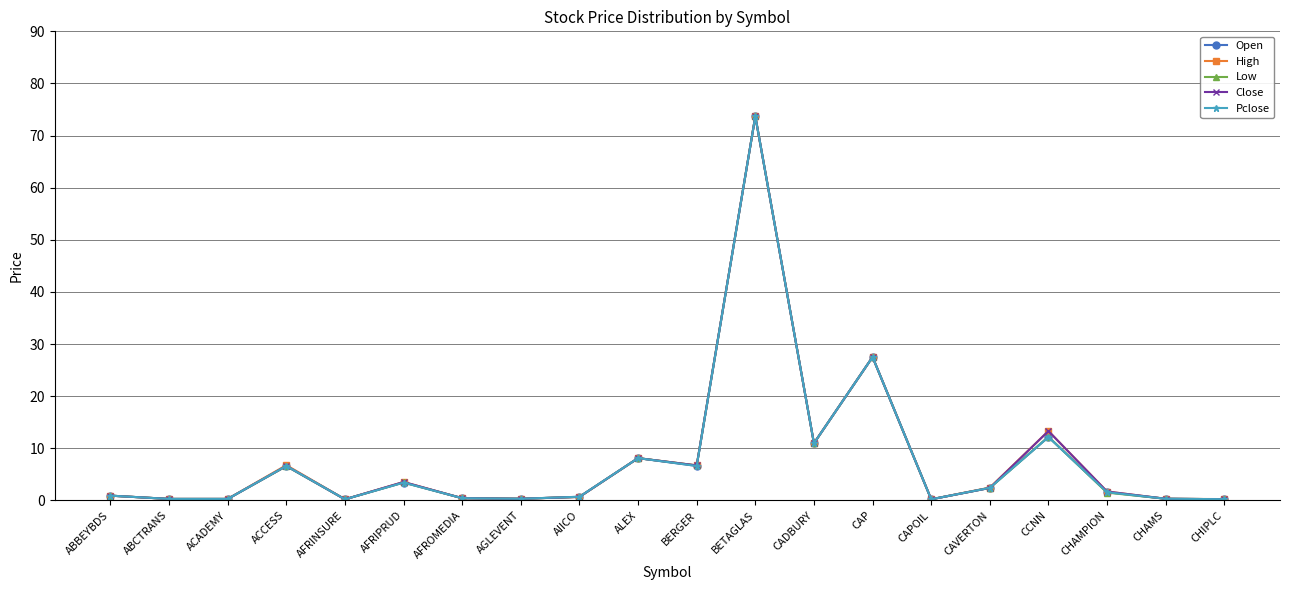

True or false: Open and Low intersect in this chart.

True